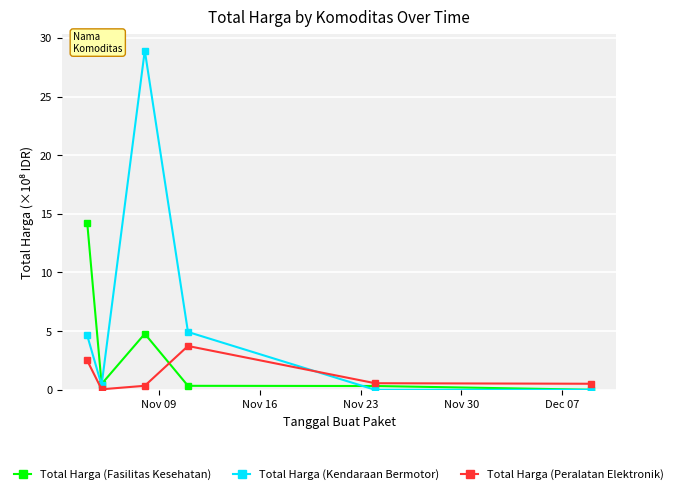

Which series has the largest total across all categories?

Total Harga (Kendaraan Bermotor)